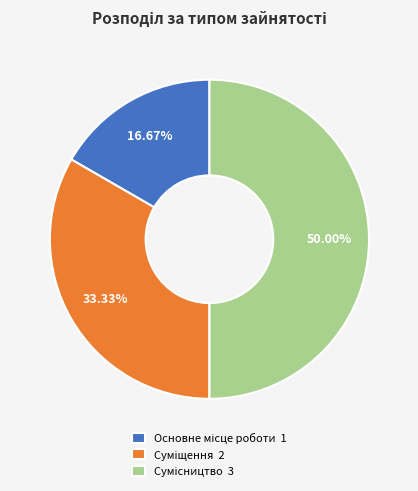

Does any single category account for the majority?

No